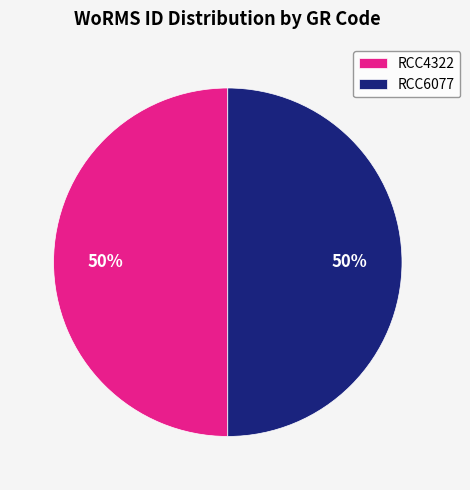

To the nearest percent, what is the average slice percentage?

50%